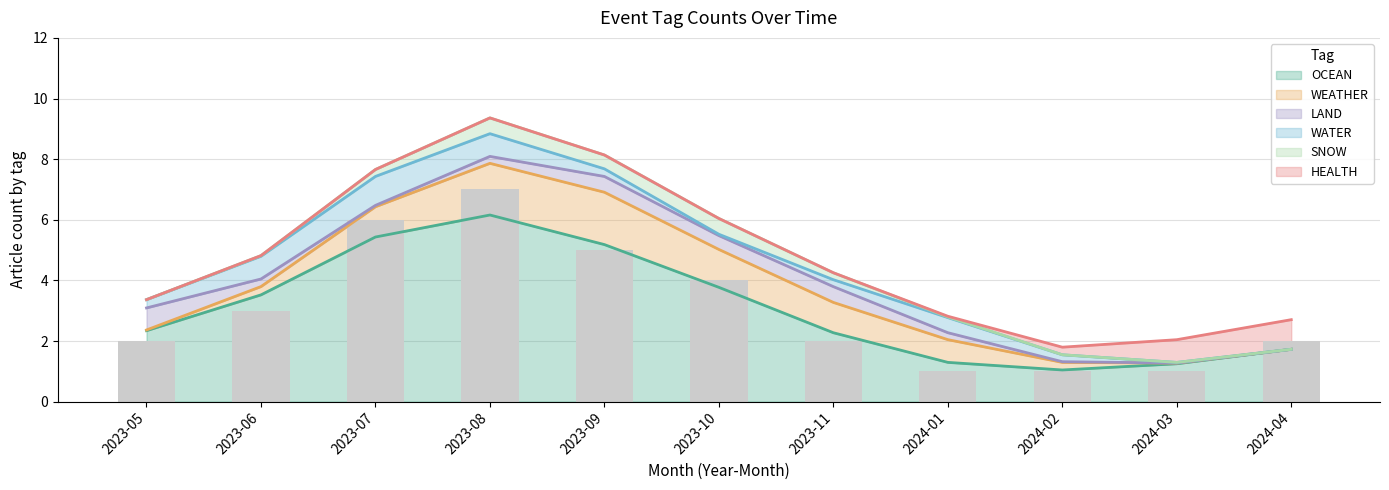

Is the value of WEATHER at 2023-07 greater than the value of OCEAN at 2023-11?

No